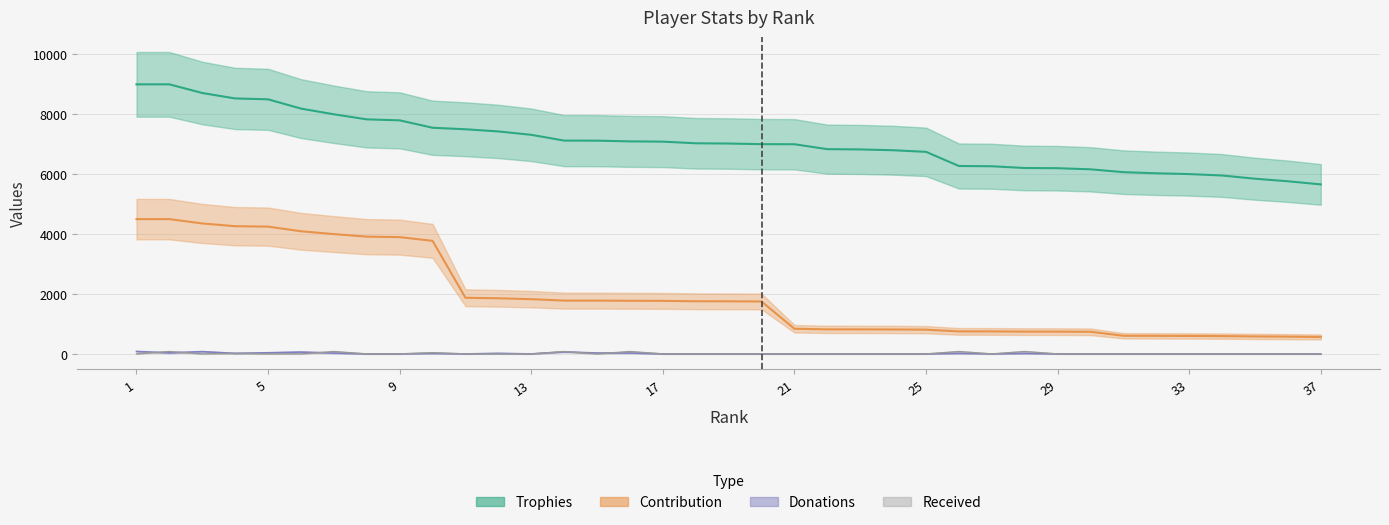

True or false: Trophies has a value of 4686 at 2.

False